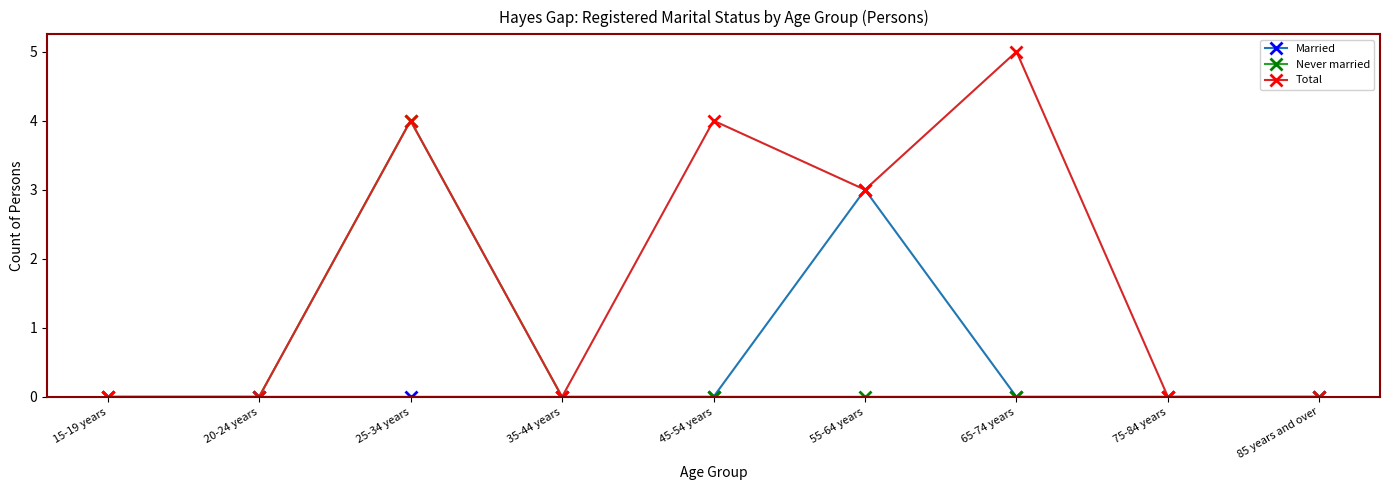

At how many categories does at least one series exceed 1?

4